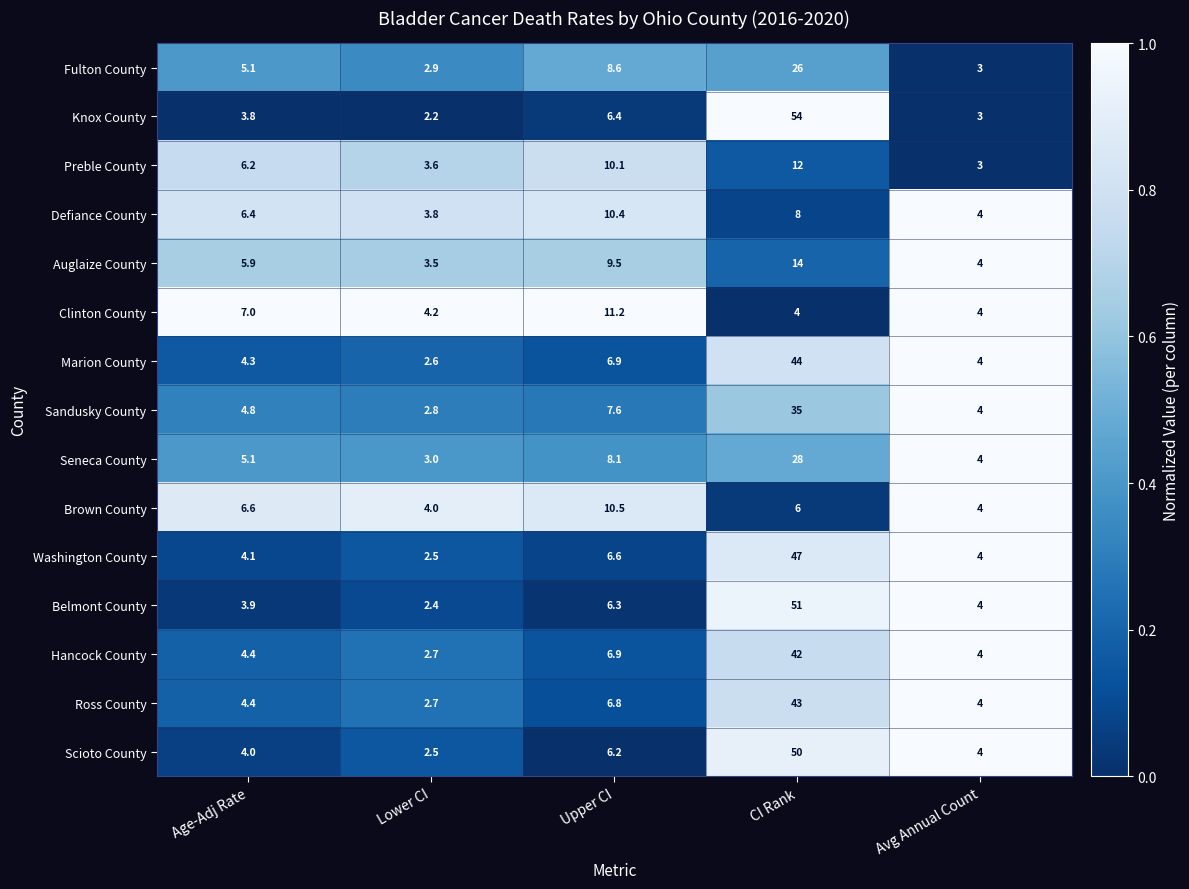

True or false: Seneca County has a value of 4.0 at Avg Annual Count.

True